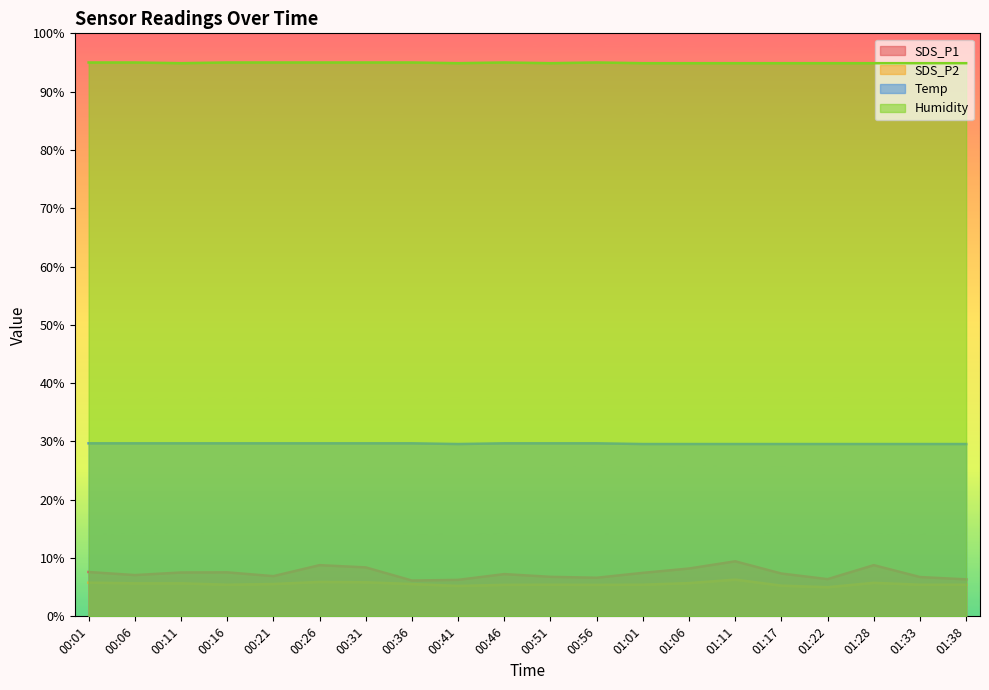

Reading right to left, what are all the values shown in this chart?

SDS_P1: 6.3	6.7	8.8	6.4	7.3	9.4	8.2	7.5	6.6	6.8	7.2	6.3	6.1	8.4	8.8	6.9	7.5	7.5	7.1	7.6
SDS_P2: 5.4	5.4	5.7	5.0	5.3	6.3	5.7	5.4	5.4	5.4	5.4	5.2	5.5	5.8	5.9	5.5	5.4	5.7	5.7	5.8
Temp: 29.6	29.6	29.6	29.6	29.6	29.6	29.6	29.6	29.7	29.7	29.7	29.6	29.7	29.7	29.7	29.7	29.7	29.7	29.7	29.7
Humidity: 94.9	94.9	94.9	94.9	94.9	94.9	94.9	94.9	95.0	94.9	95.0	94.9	95.0	95.0	95.0	95.0	95.0	94.9	95.0	95.0